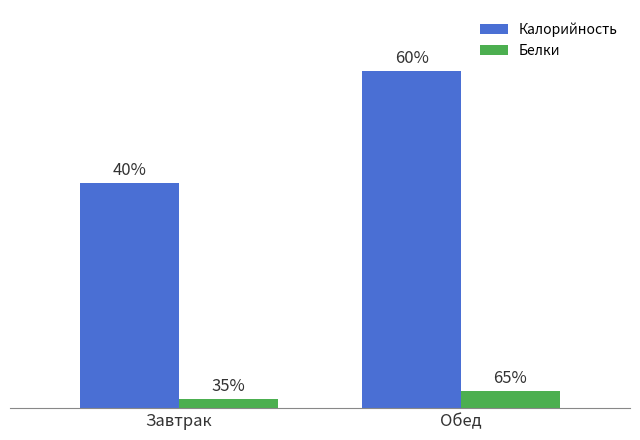

Are the bars horizontal?

No